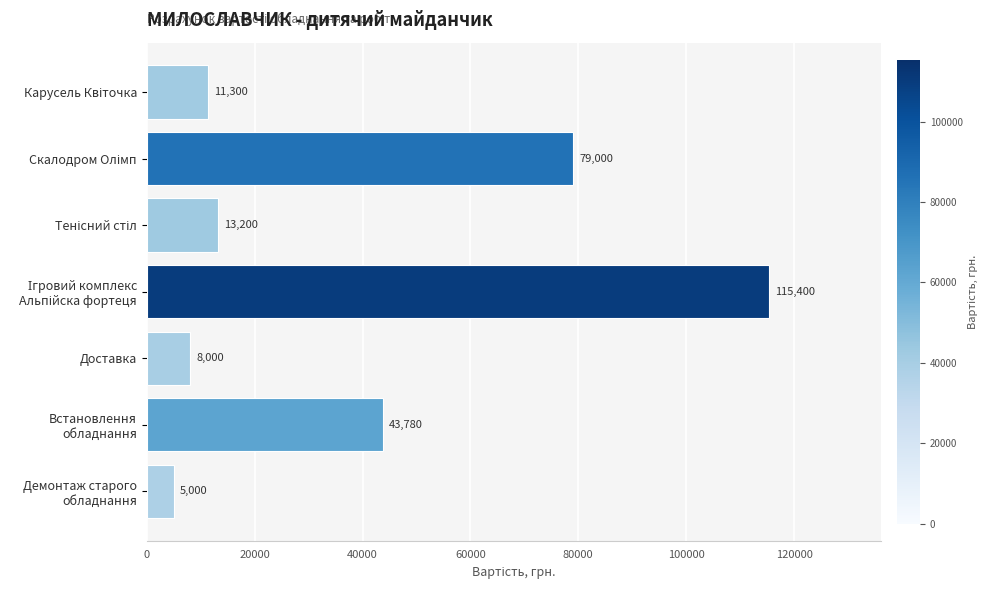

Reading top to bottom, list all the values displayed in this chart.

11300	79000	13200	115400	8000	43780	5000